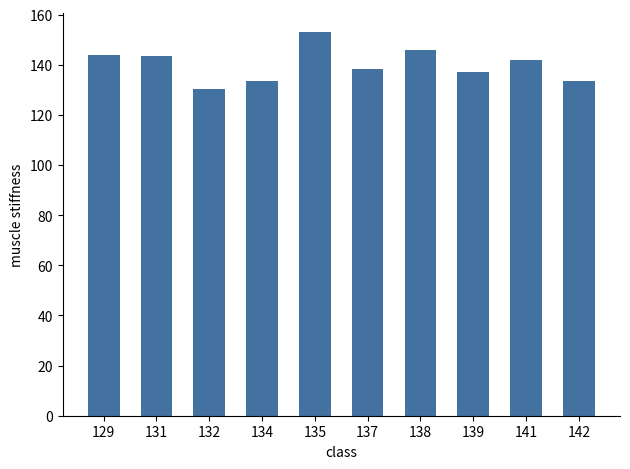

What is the minimum value shown in the chart?

130.5